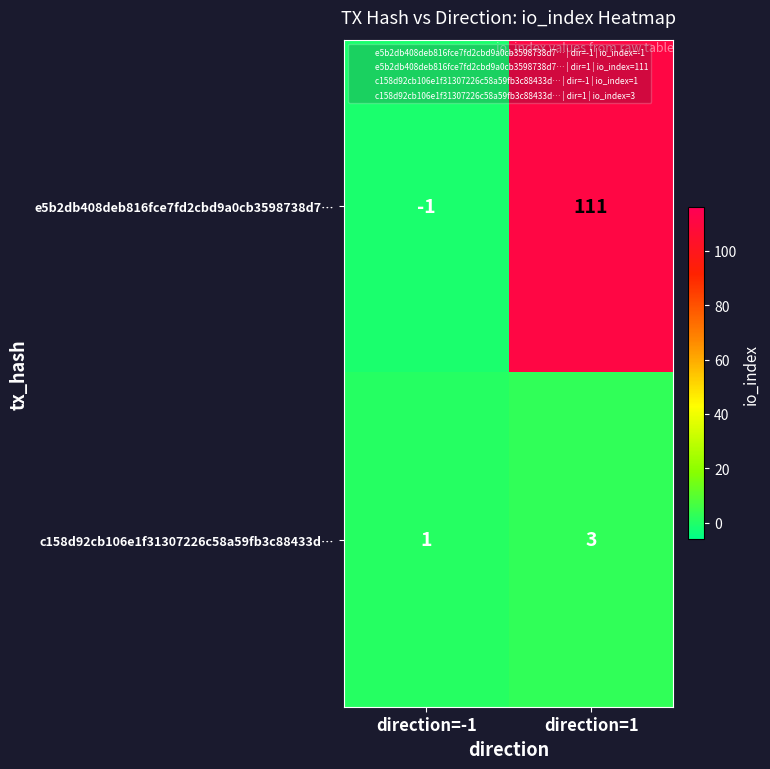

At which label is c158d92cb106e1f31307226c58a59fb3c88433d… closest to 2?

direction=-1